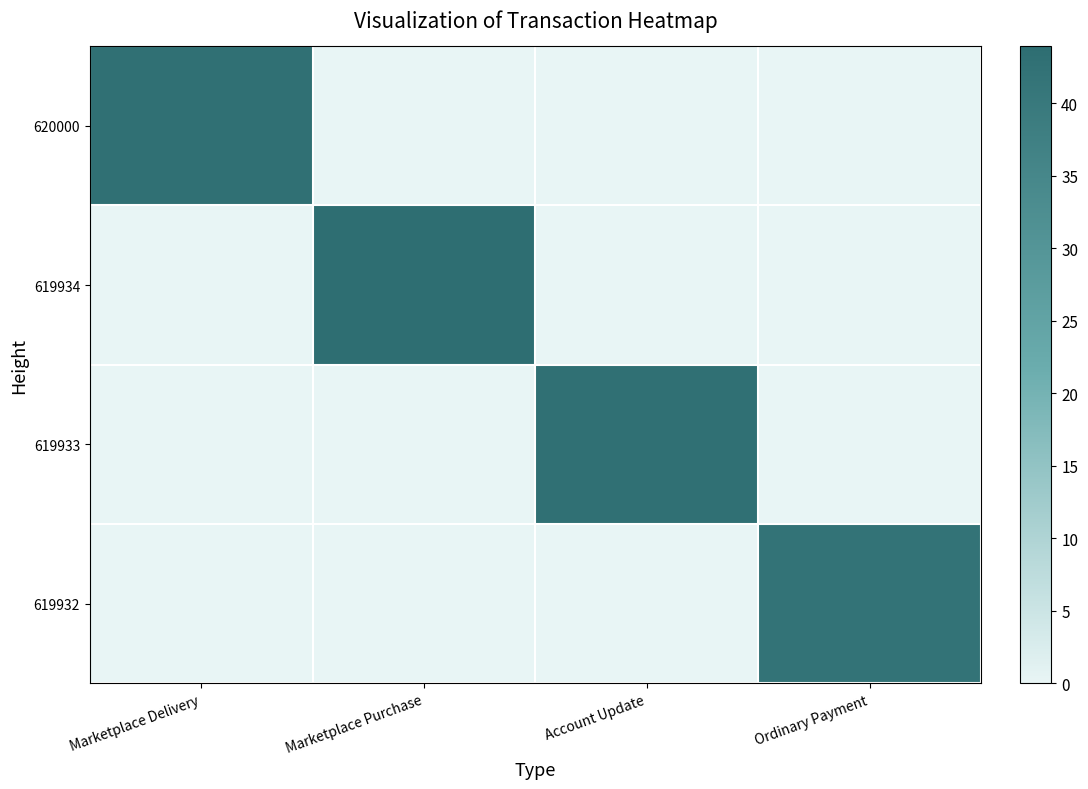

Which category has the highest value across all series?

Marketplace Purchase